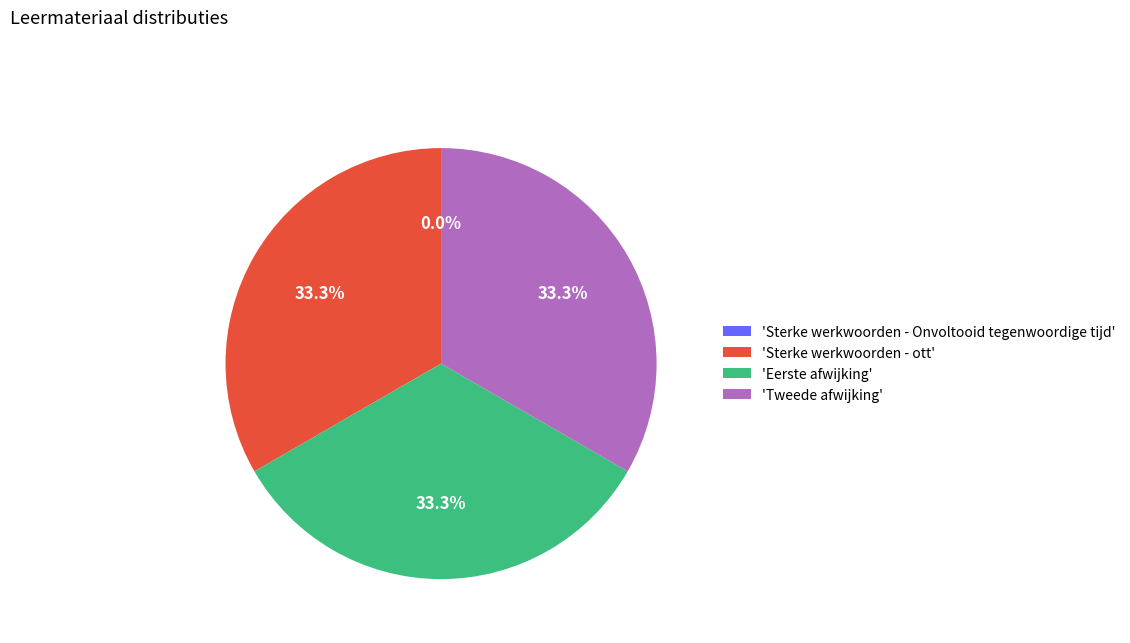

Is there any slice that represents more than half of the pie?

No